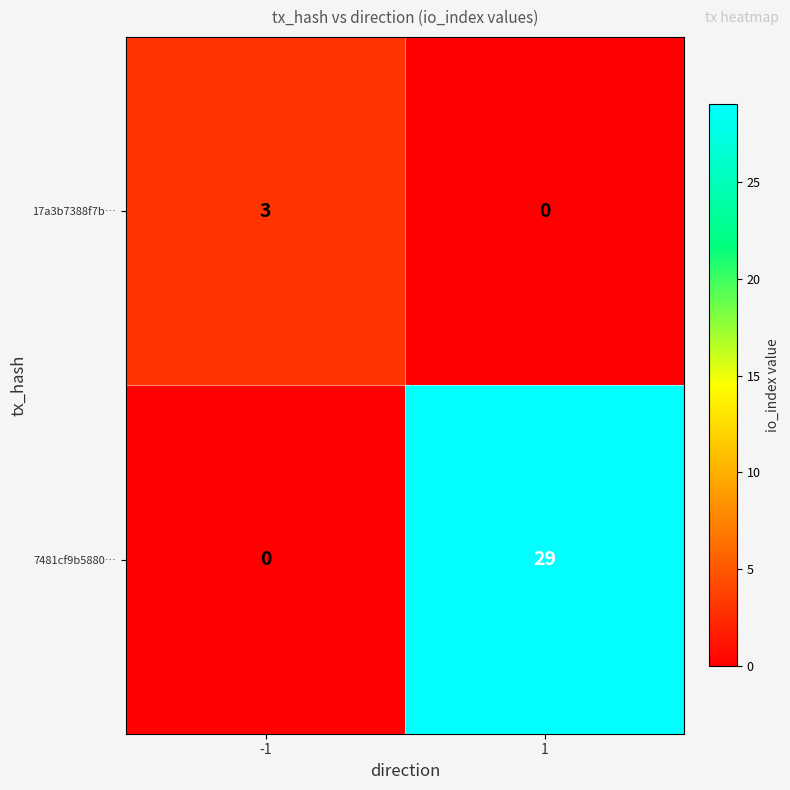

Which series has the largest total across all categories?

7481cf9b5880…